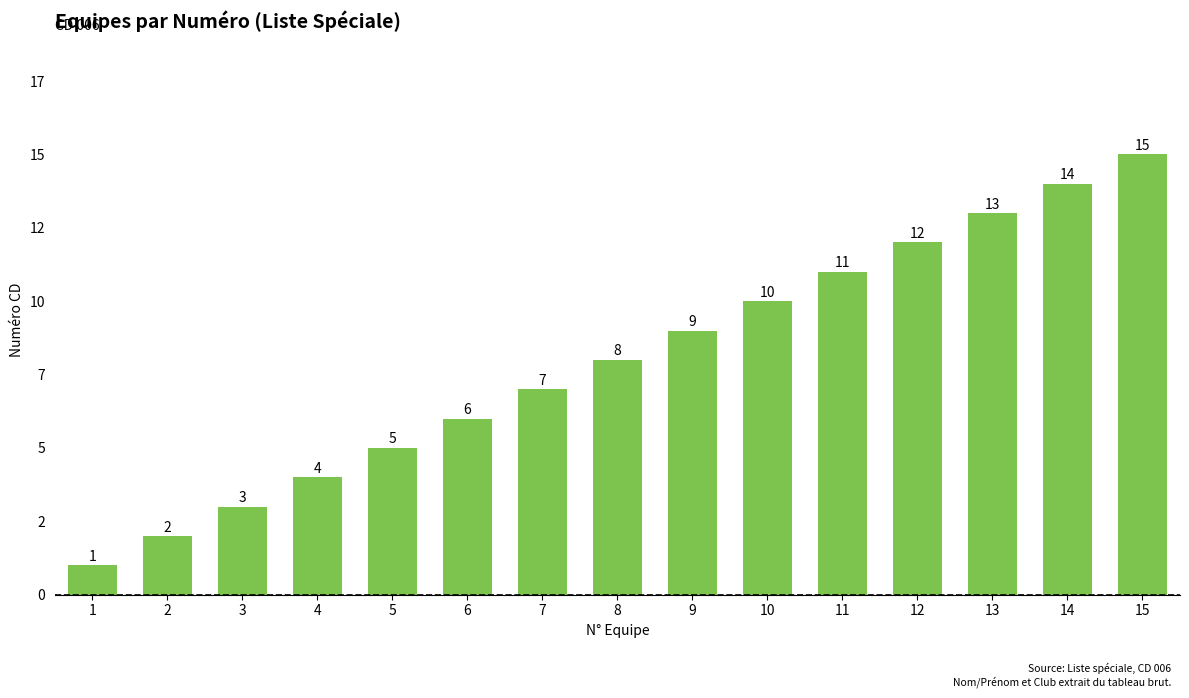

Does the chart contain any negative values?

No